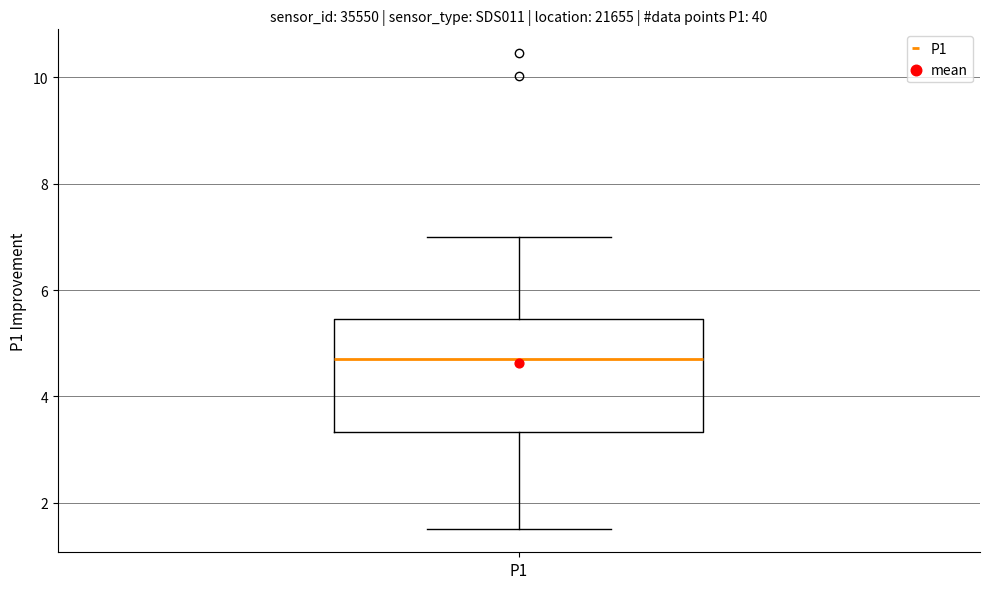

Where is the upper edge of the box for P1 on the y-axis? The values are not printed on the chart, so give them approximately, as read against the axis.

5.4